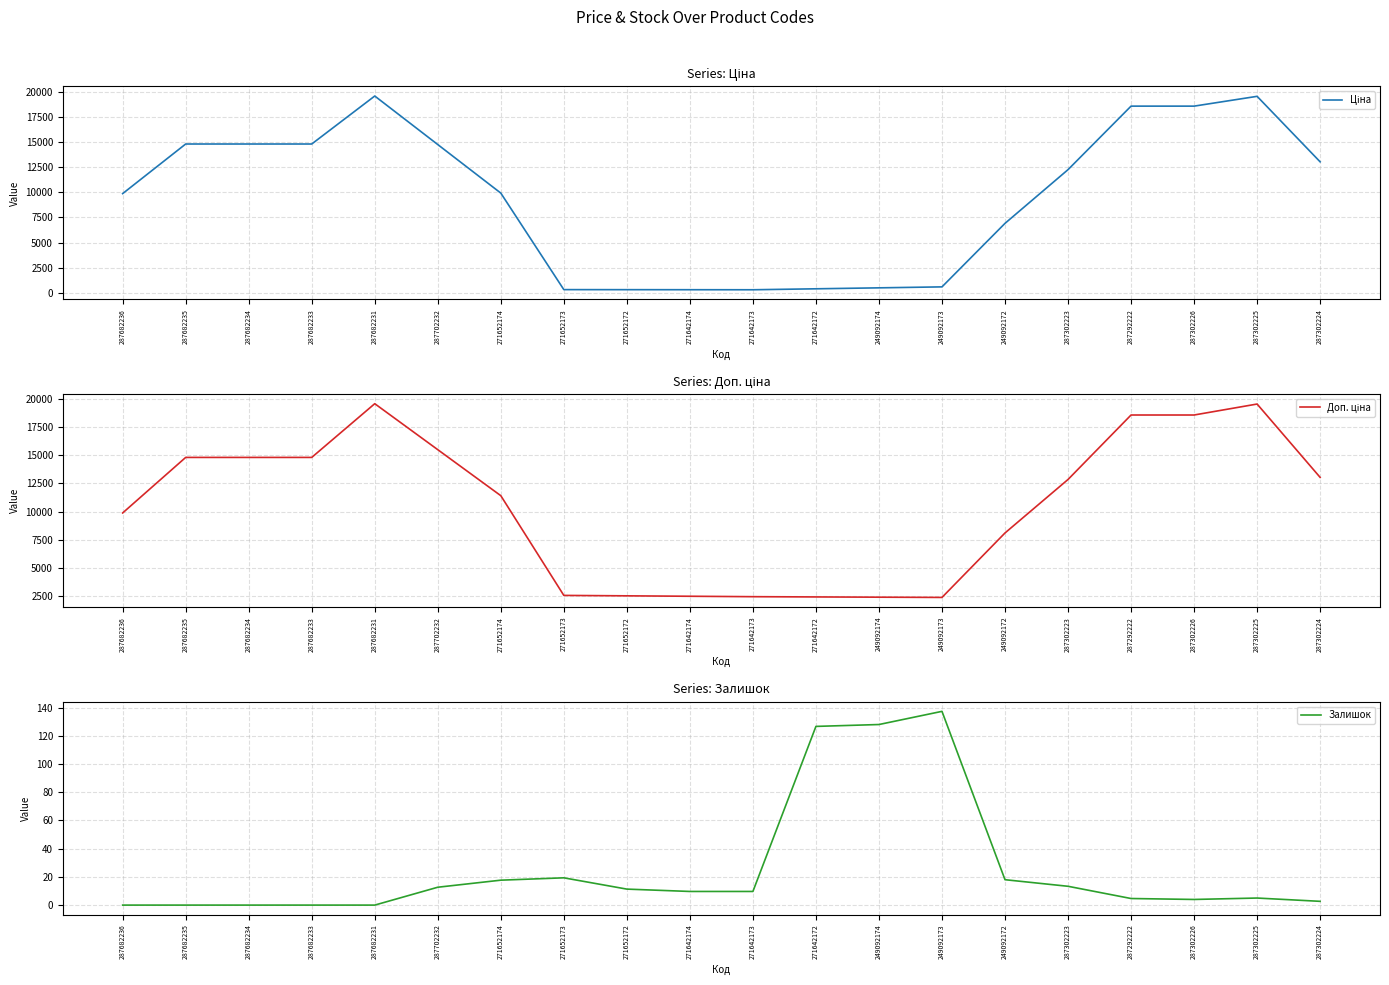

Which series has the largest range (max minus min)?

Ціна